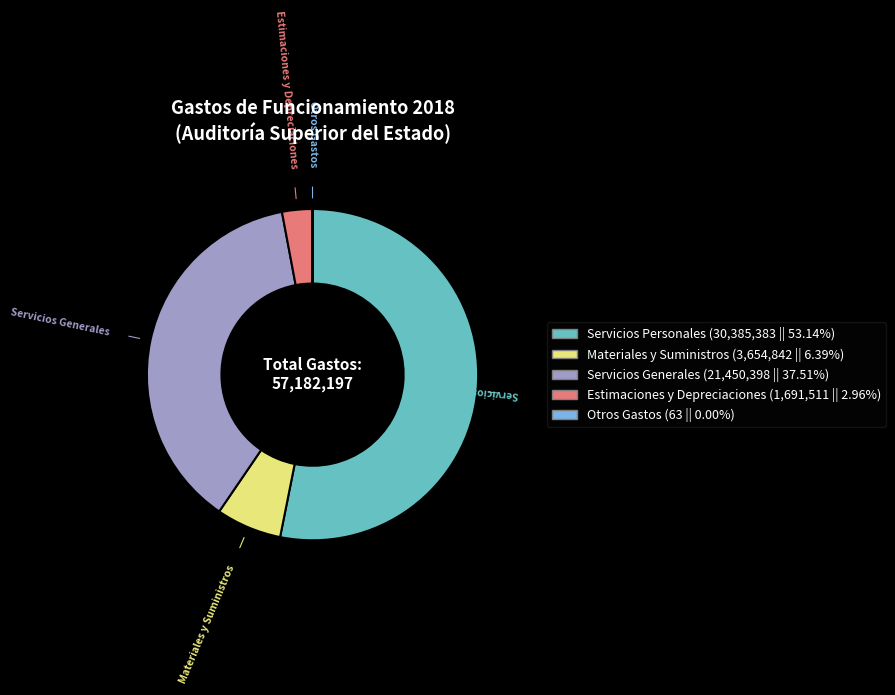

Between Materiales y Suministros and Servicios Generales, which is larger?

Servicios Generales